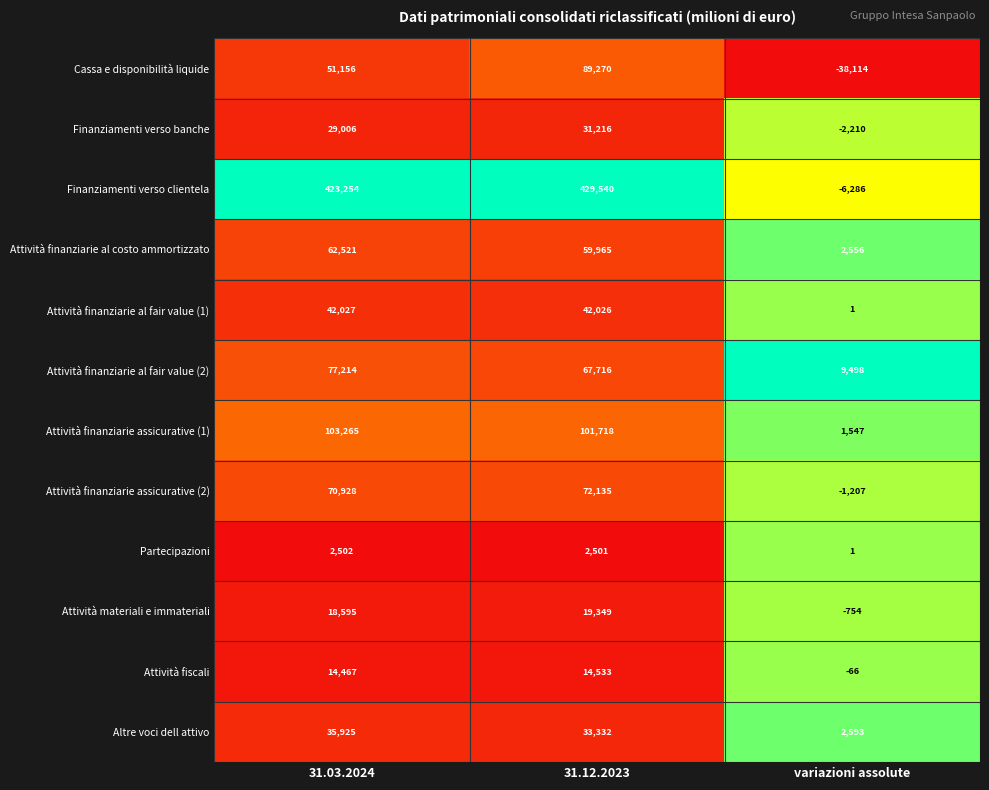

What is the difference between the maximum and minimum values in the Attività fiscali series?

14599